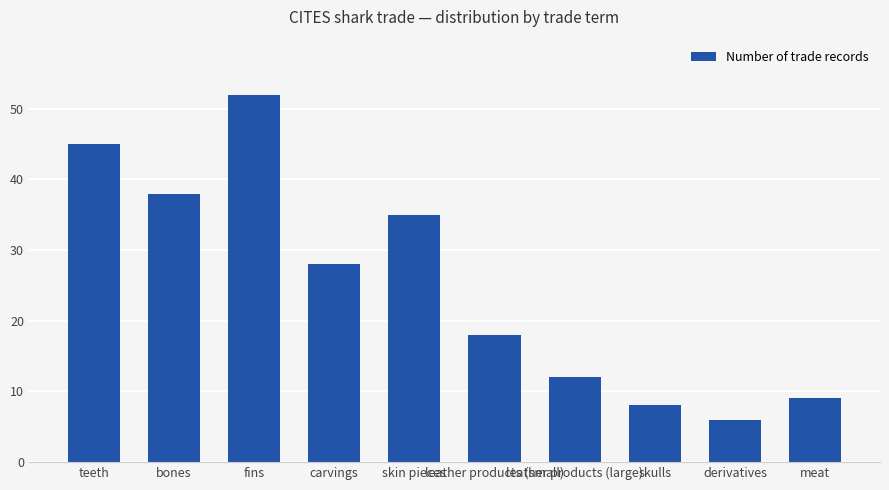

What is the maximum value shown in the chart?

52